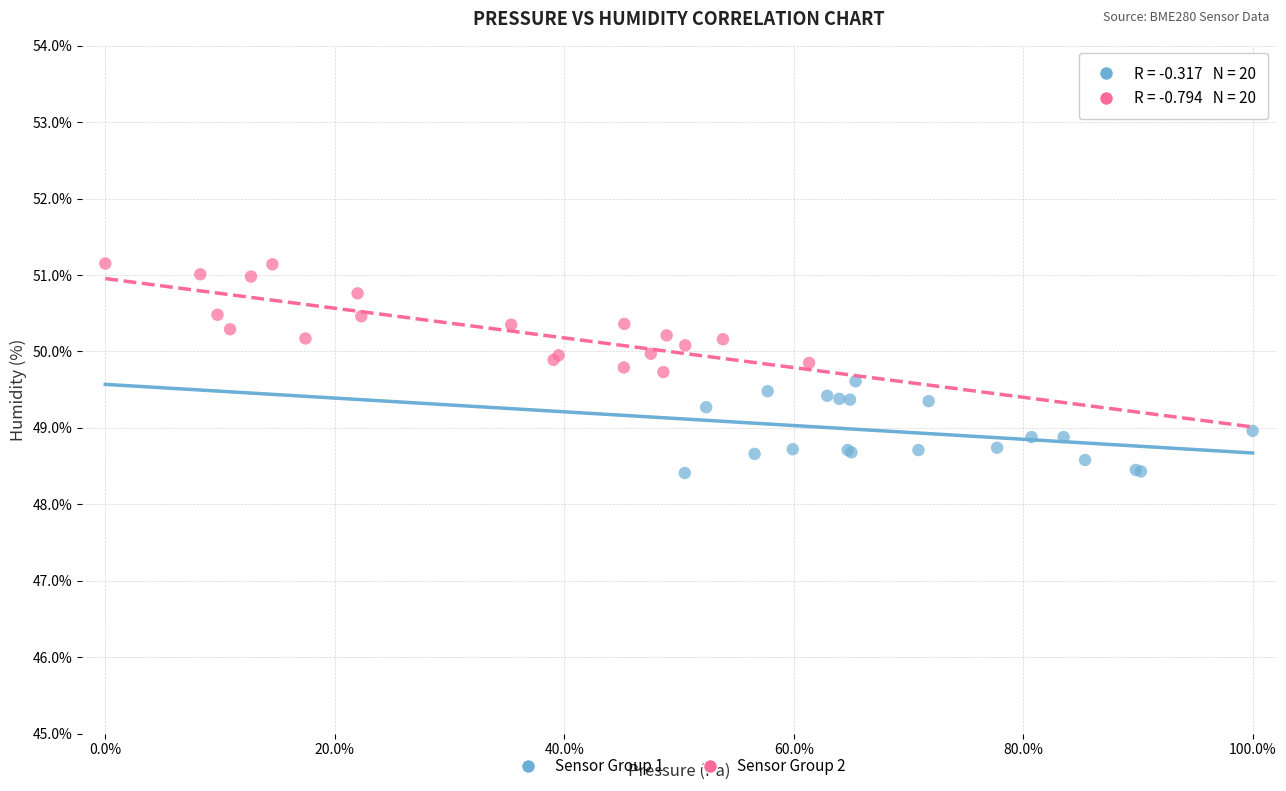

Which series reaches the maximum Y coordinate?

Sensor Group 2